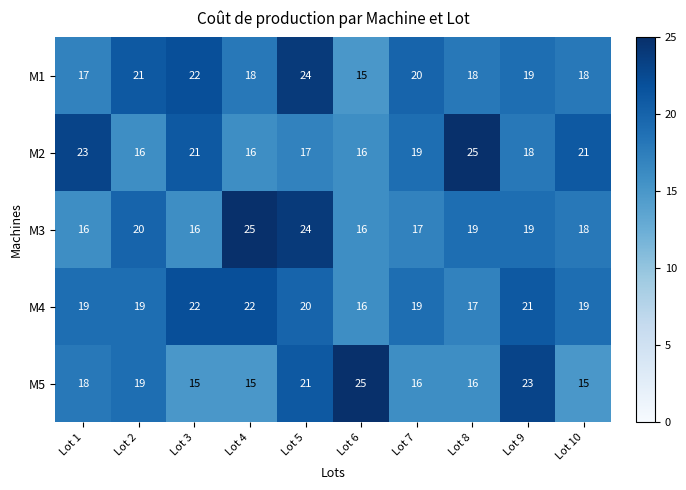

Between Lot 4 and Lot 10, which series saw the biggest shift?

M3